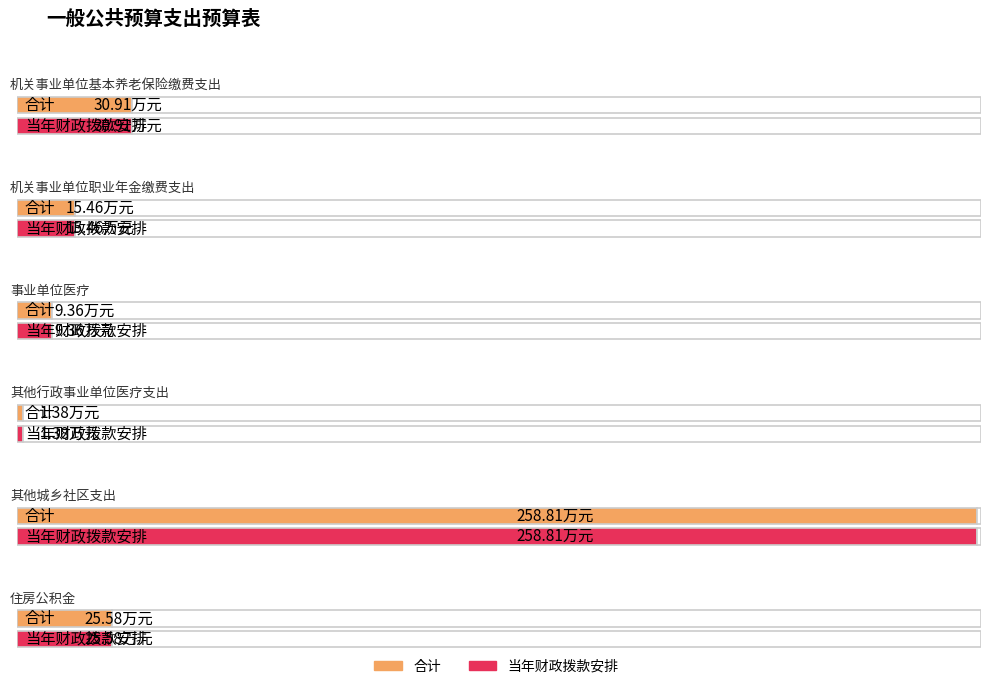

Rank the series at 事业单位医疗 from lowest to highest value.

合计, 当年财政拨款安排